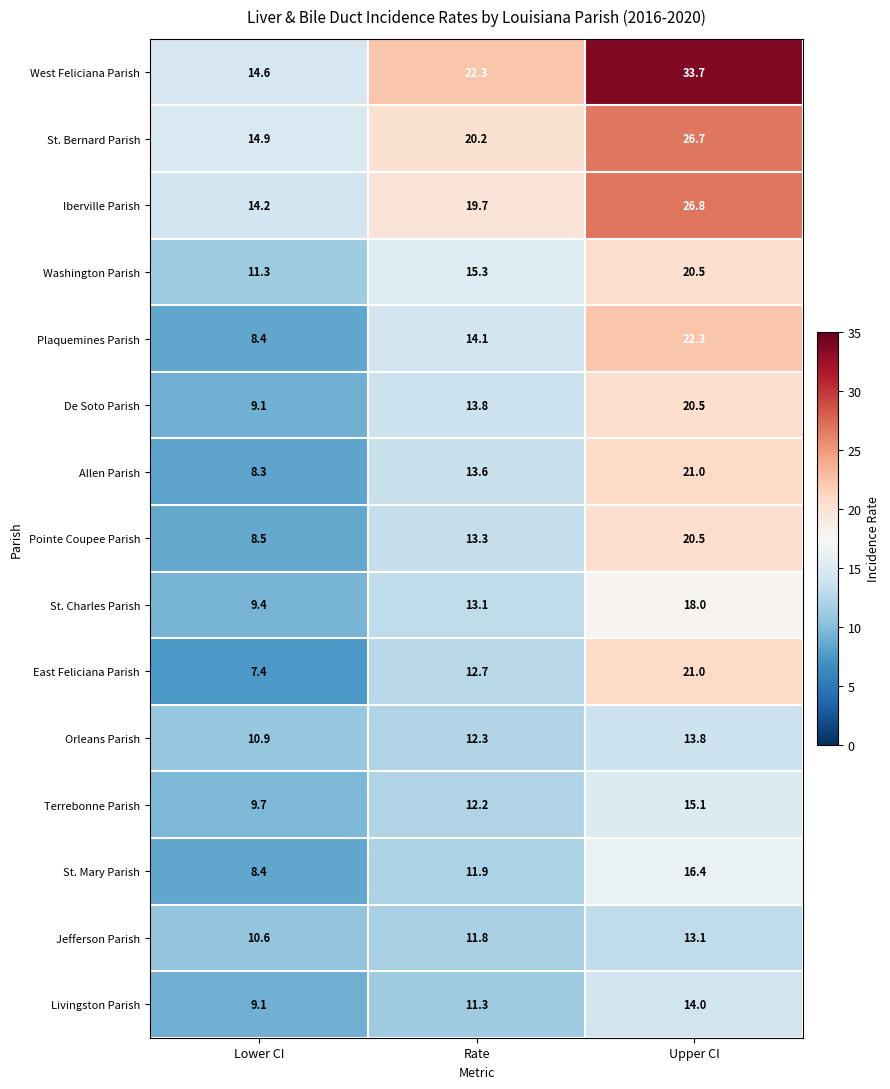

What is the total value across all series at Rate?

217.6